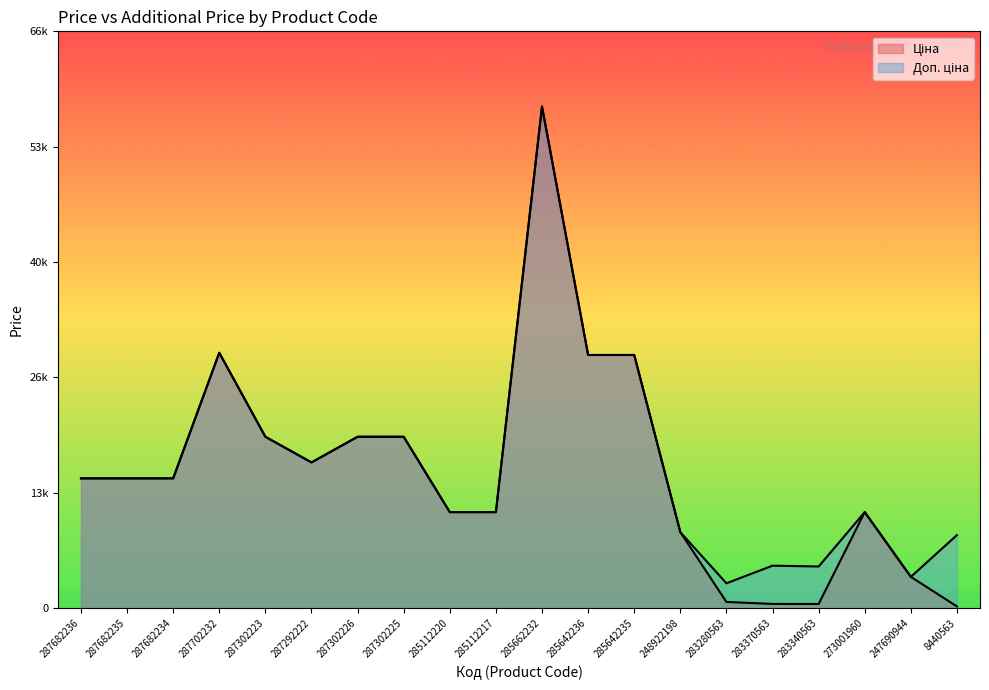

What is the label of the 7th point from the right?

248922198